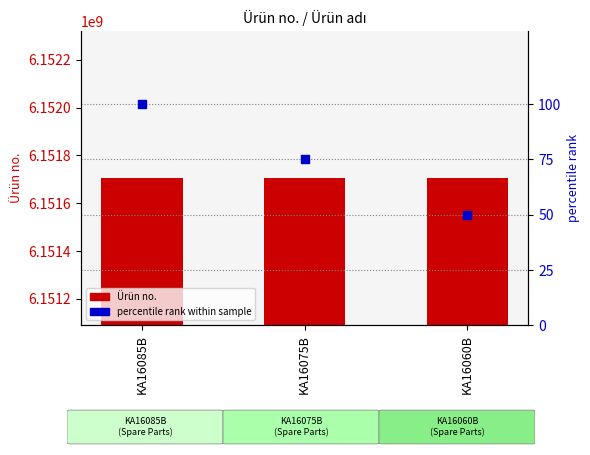

Which series has the widest spread of Y values?

Ürün no.